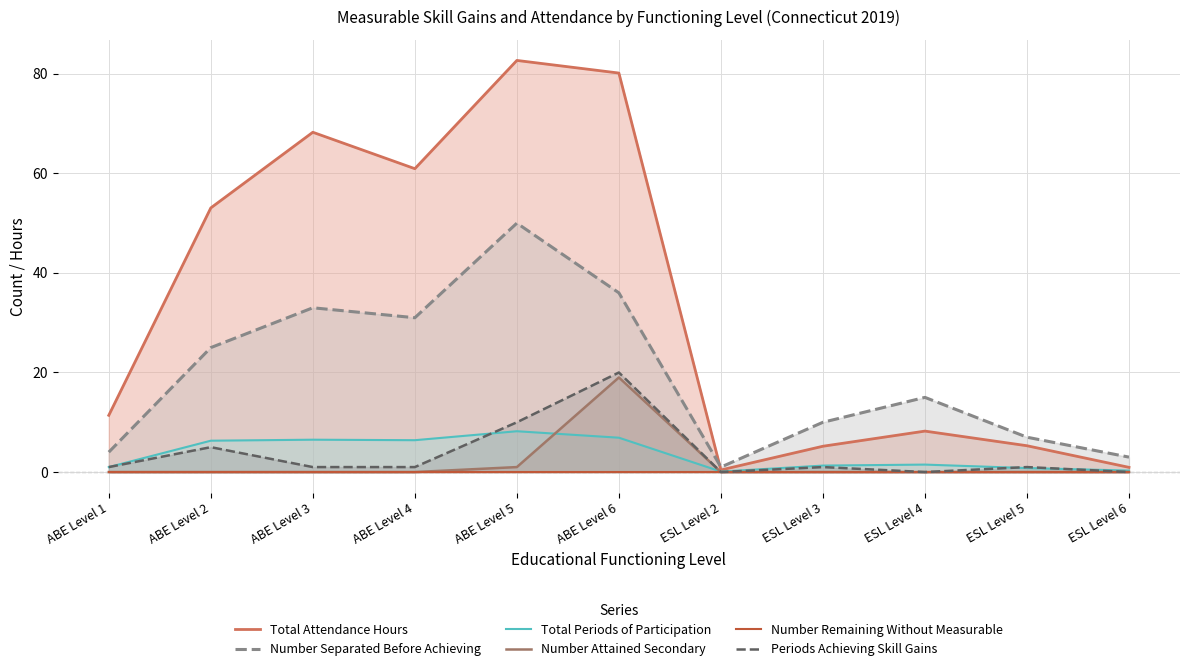

What position from the right is ABE Level 4?

8